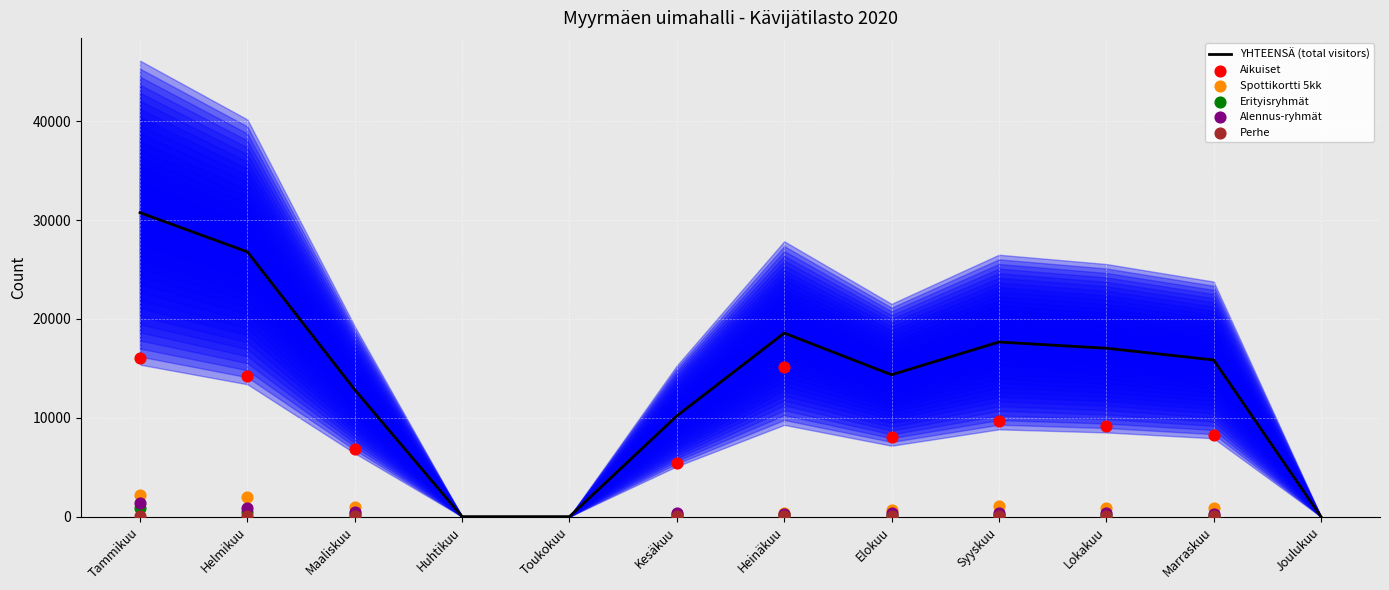

Which series has the widest spread of Y values?

YHTEENSÄ